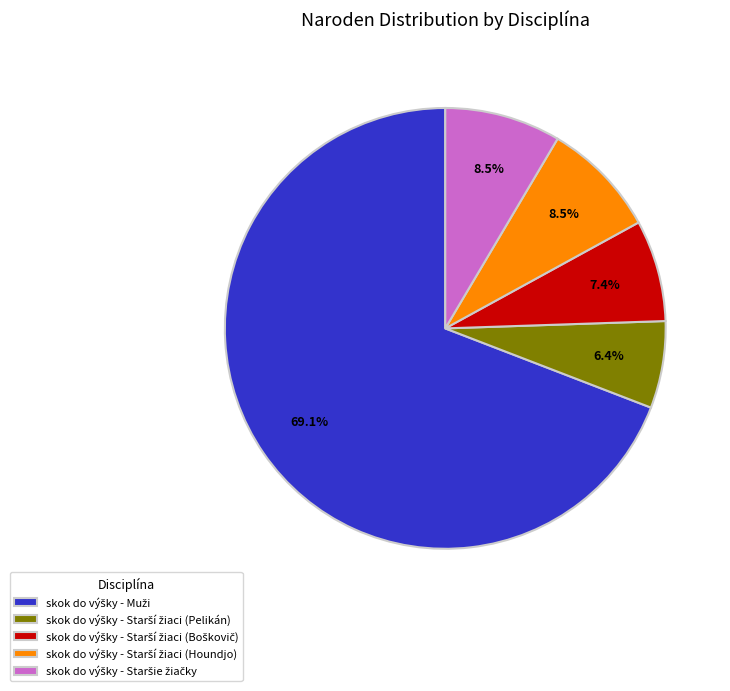

Is there any slice that represents more than half of the pie?

Yes